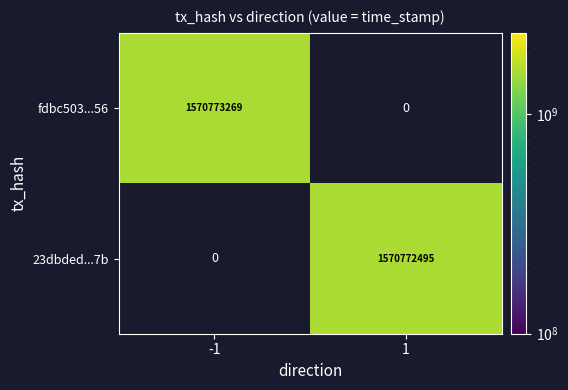

Which series has the largest total across all categories?

fdbc503135a0ce7babd63d062356b9fabe8ae56